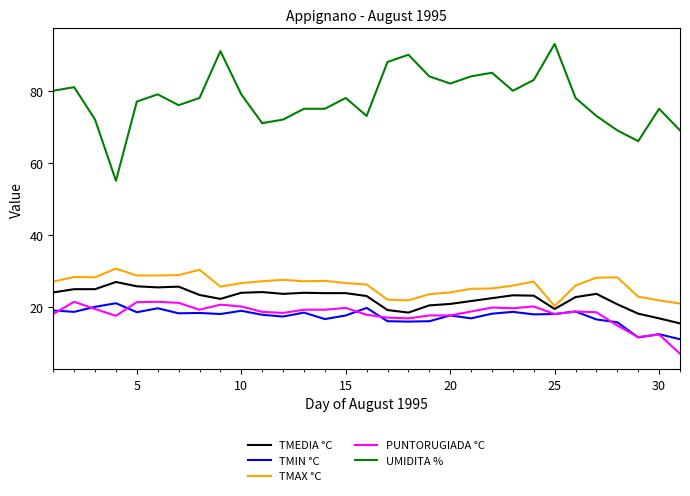

Which series has the largest total across all categories?

UMIDITA %